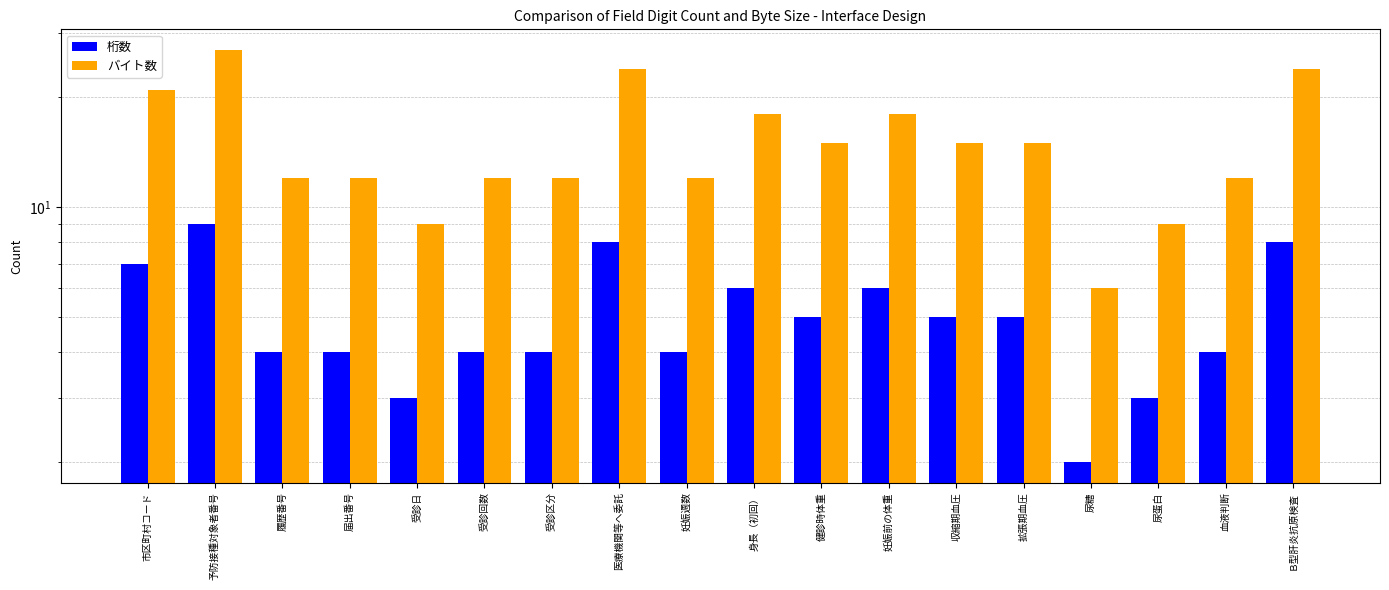

At which category is the sum across all series the highest?

予防接種対象者番号